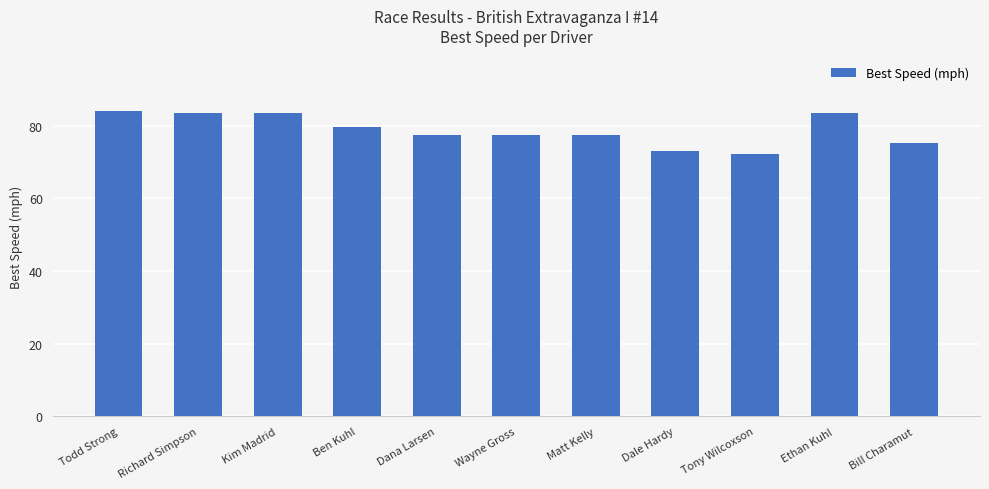

The value at Dale Hardy is 73.0. True or false?

True